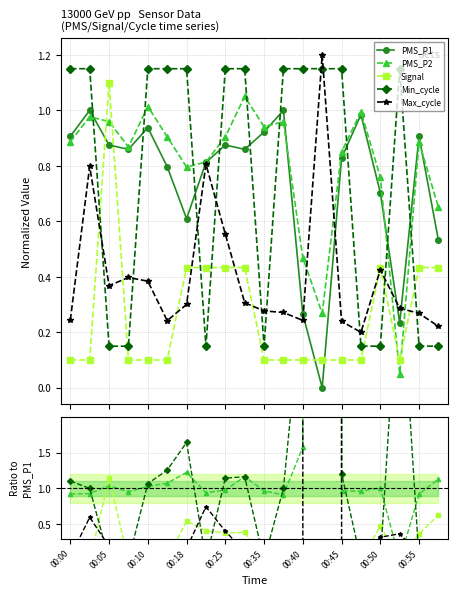

The Min_cycle series shows 289393944.9 at 13. True or false?

False